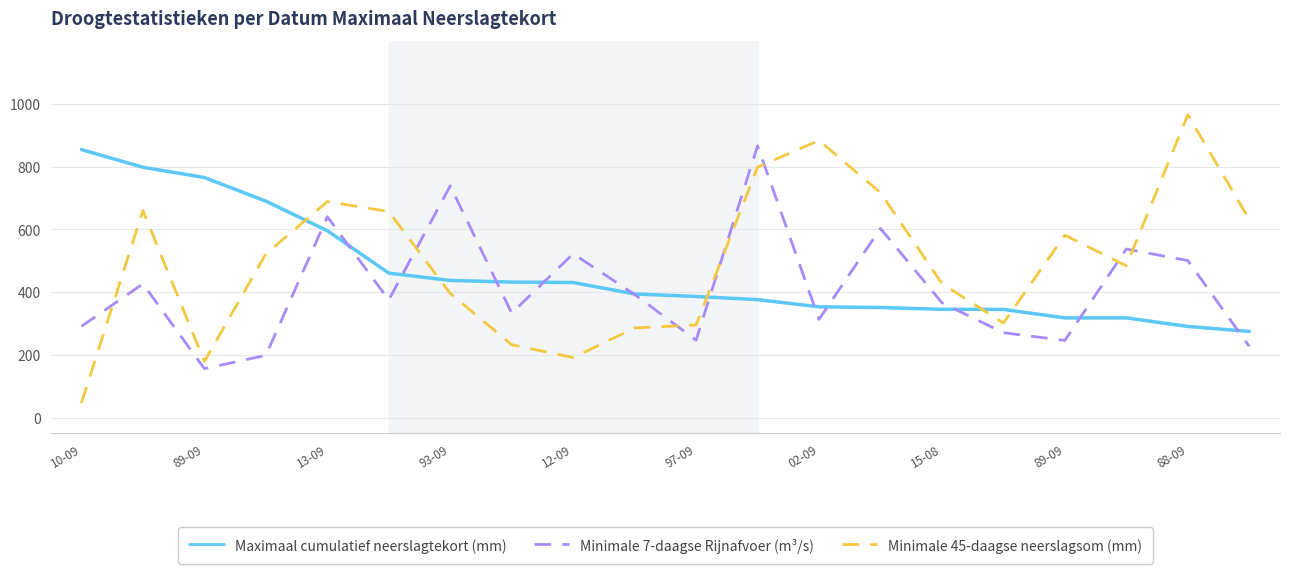

How many values in the Minimale 45-daagse neerslagsom (mm) series are below 521?

10